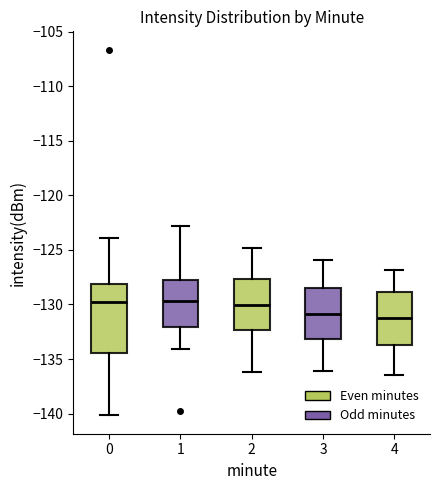

Comparing the boxes themselves (not the whiskers), which one is the tallest?

0